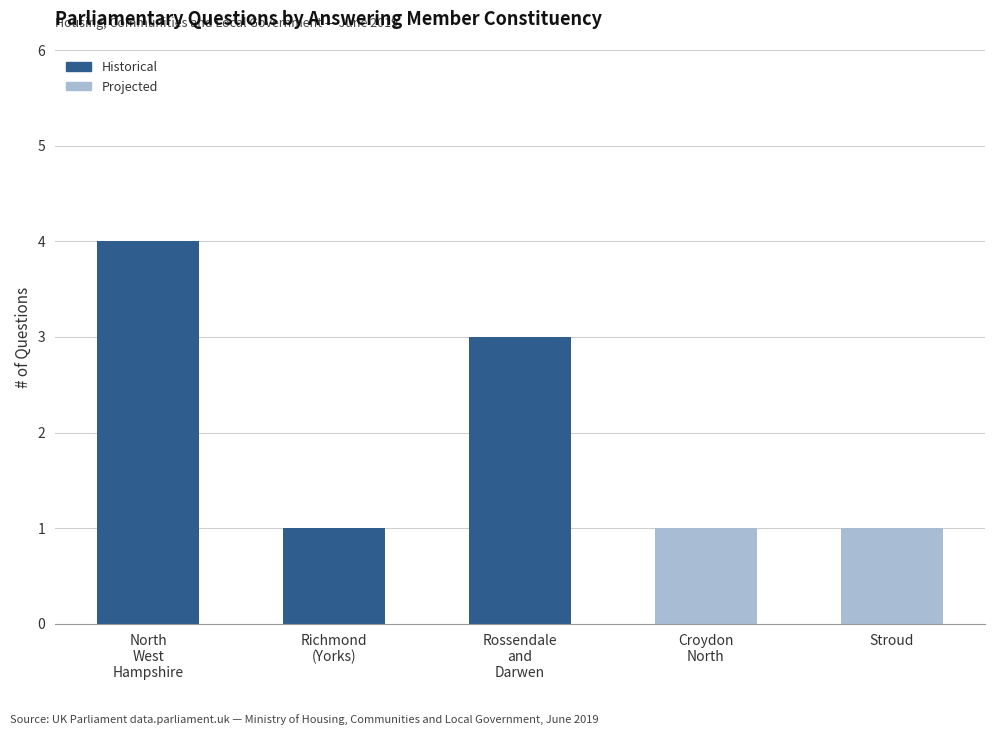

What is the label of the 3rd bar from the right?

Rossendale
and
Darwen